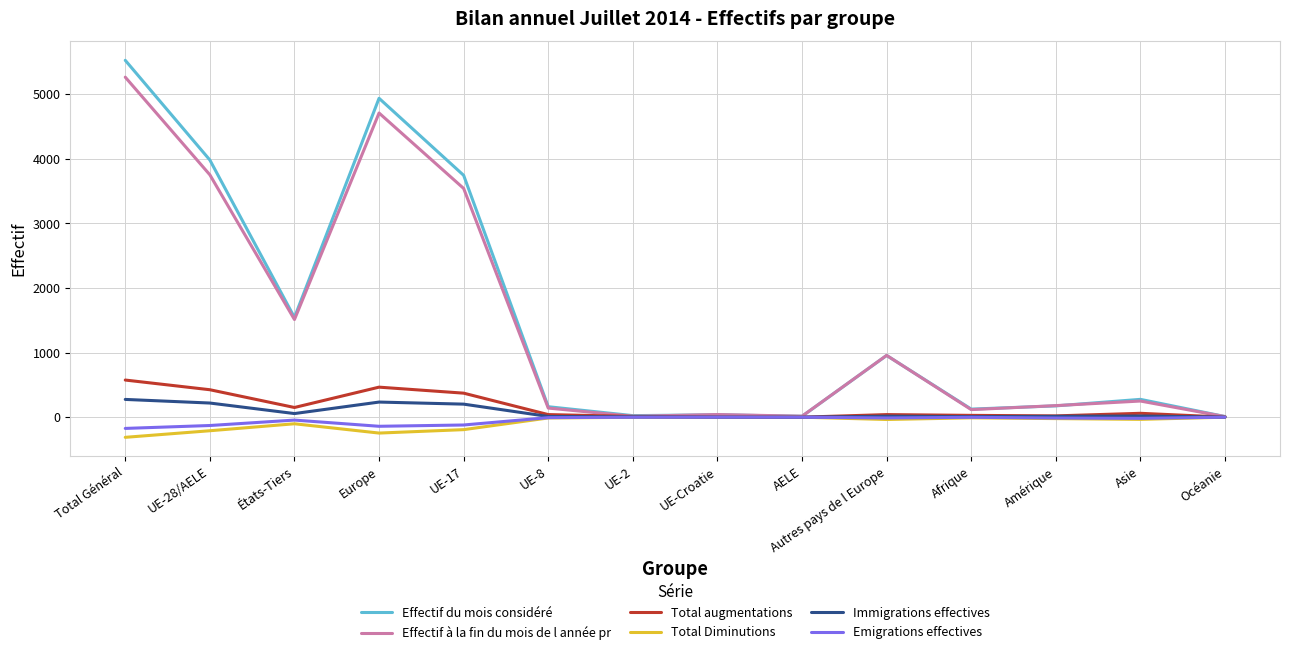

What is the total value across all series at Europe?

9960